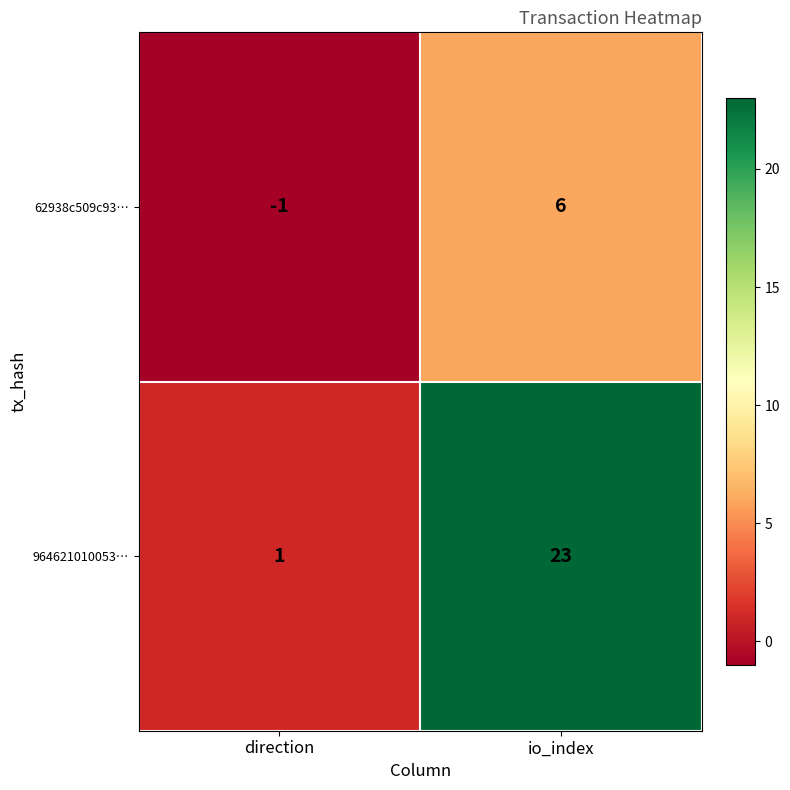

How many data points does each series have?

2